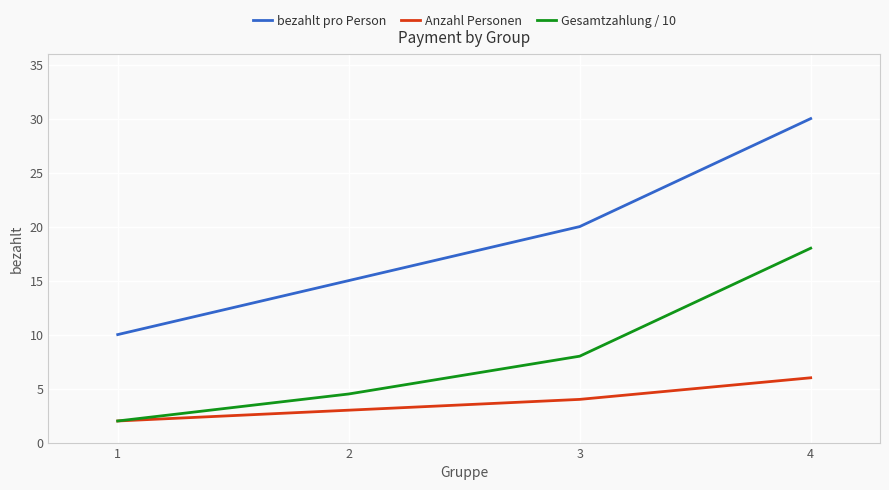

What is the difference between the Anzahl Personen values at 4 and 3?

2.0